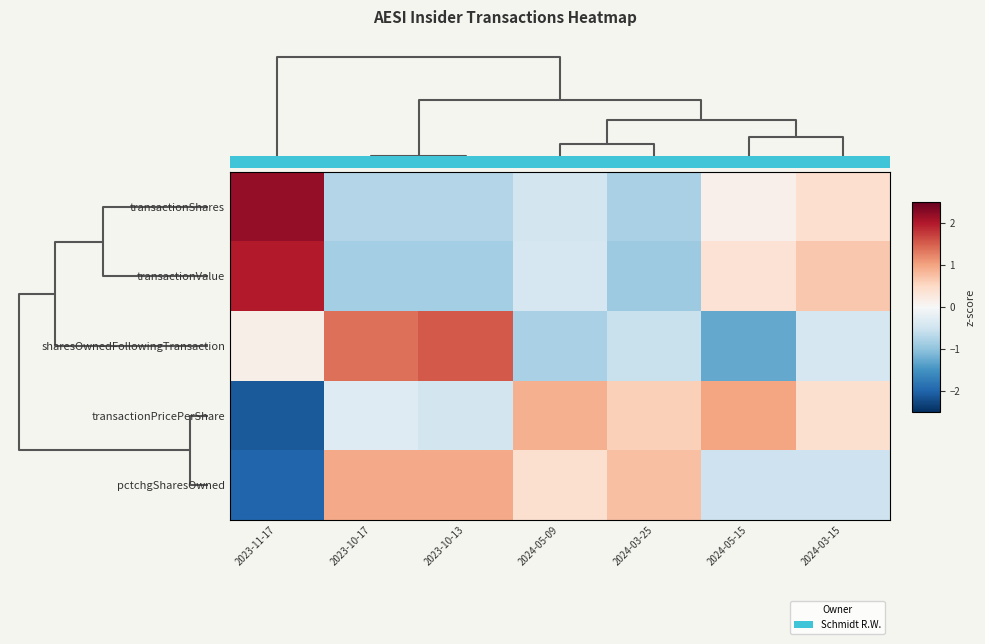

How many series are shown in this chart?

5